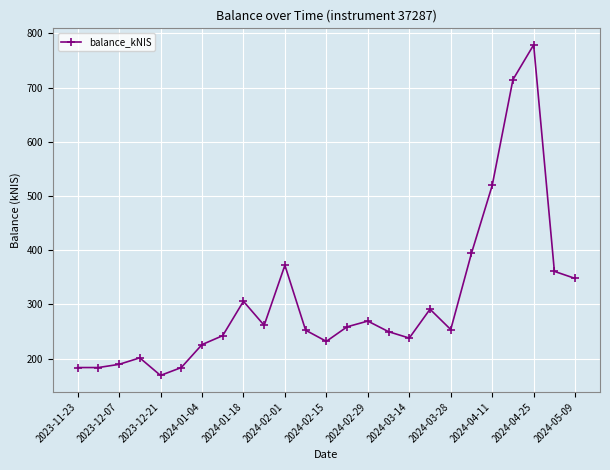

What is the value of the 12th point from the left?

252.3